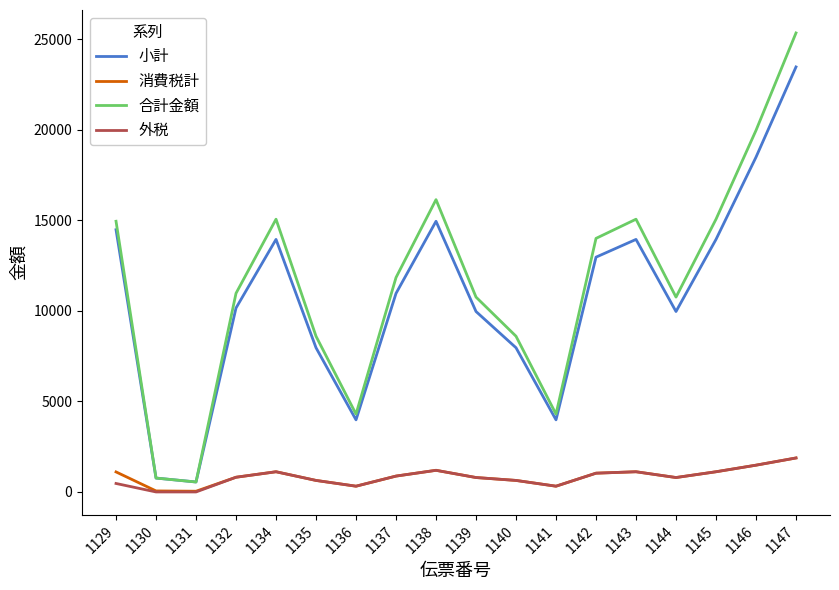

Read the 合計金額 value at 1137.

11836